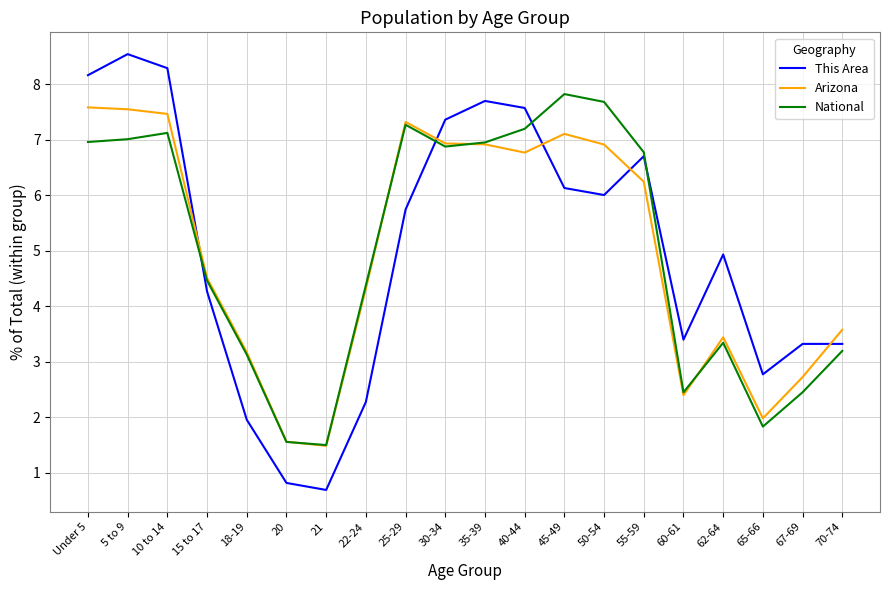

How many lines are shown in the chart?

3